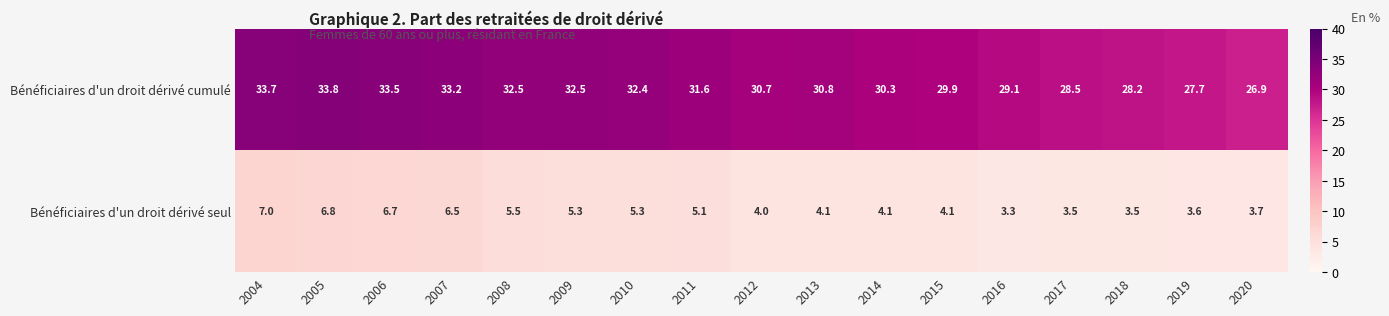

Rank the series by their maximum value, from highest to lowest.

Bénéficiaires d'un droit dérivé cumulé, Bénéficiaires d'un droit dérivé seul